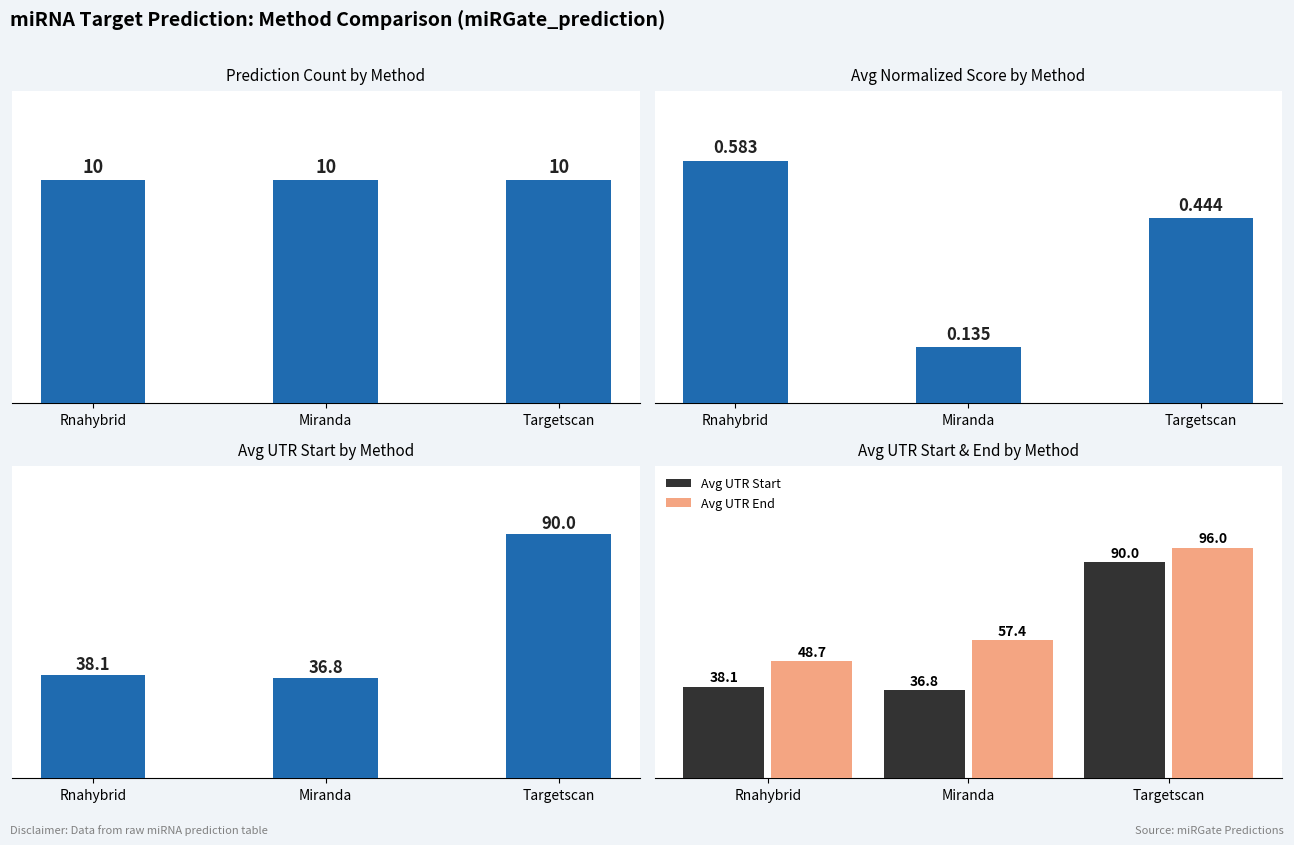

Reading left to right, list all the values displayed in this chart.

Prediction Count: Rnahybrid=10.0	Miranda=10.0	Targetscan=10.0
Avg Normalized Score: Rnahybrid=0.6	Miranda=0.1	Targetscan=0.4
Avg UTR Start: Rnahybrid=38.1	Miranda=36.8	Targetscan=90.0
Avg UTR End: Rnahybrid=48.7	Miranda=57.4	Targetscan=96.0